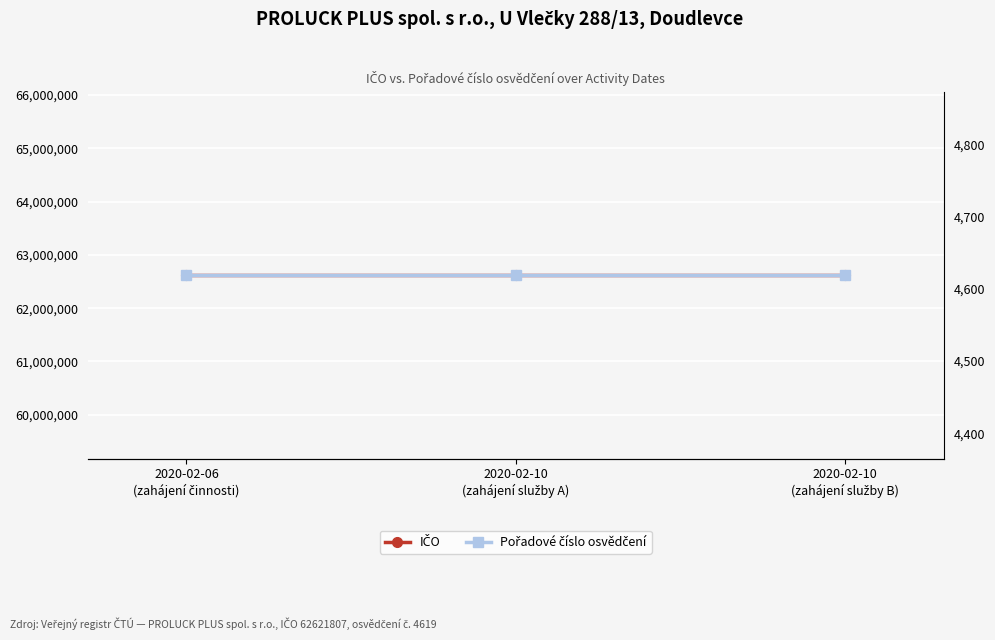

What position from the right is 2020-02-06
(zahájení činnosti)?

3